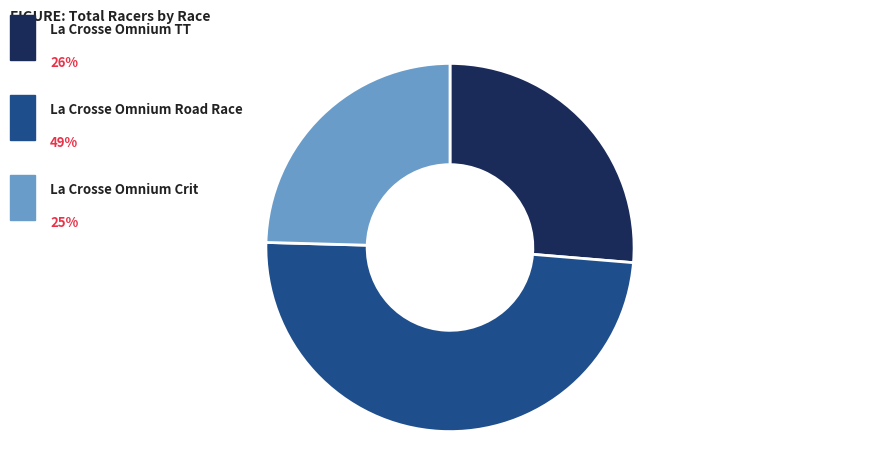

How many slices are in this pie chart?

3